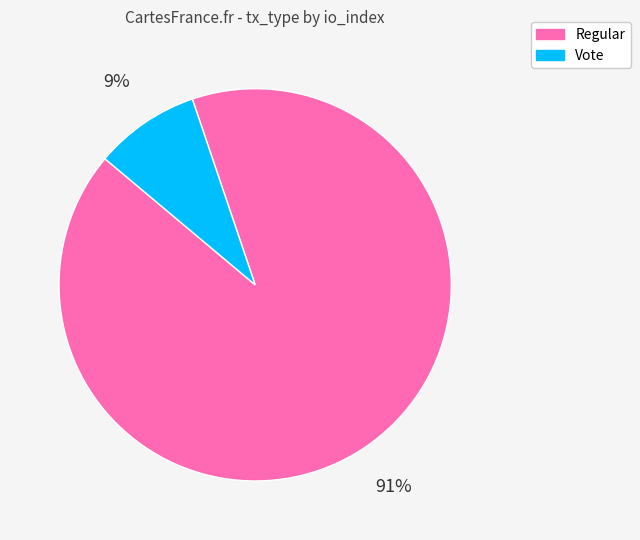

Between Vote and Regular, which is larger?

Regular